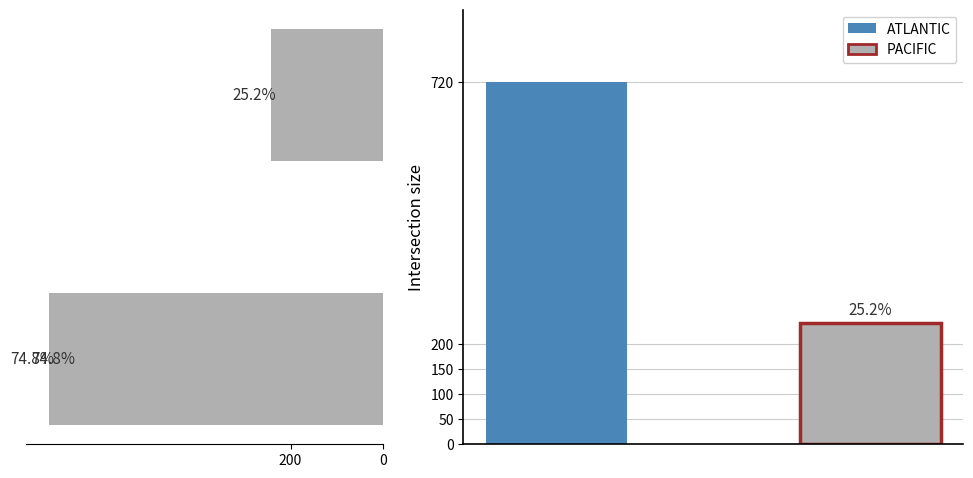

How many values are between 242 and 720?

2